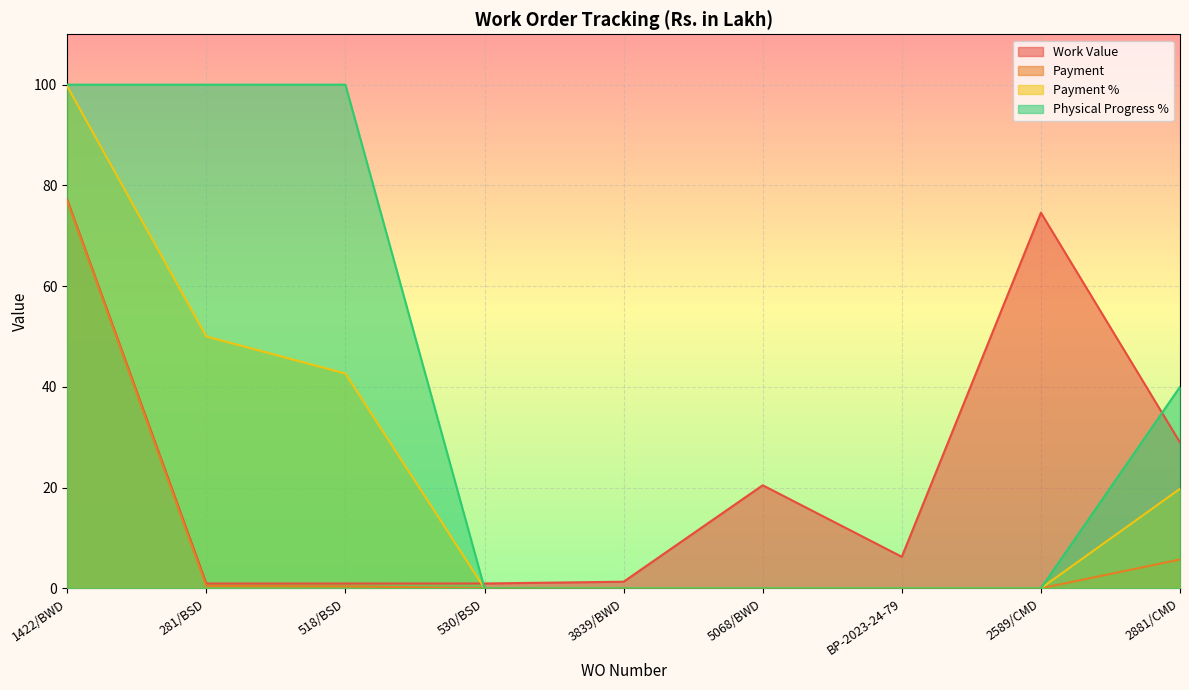

How many lines are shown in the chart?

4